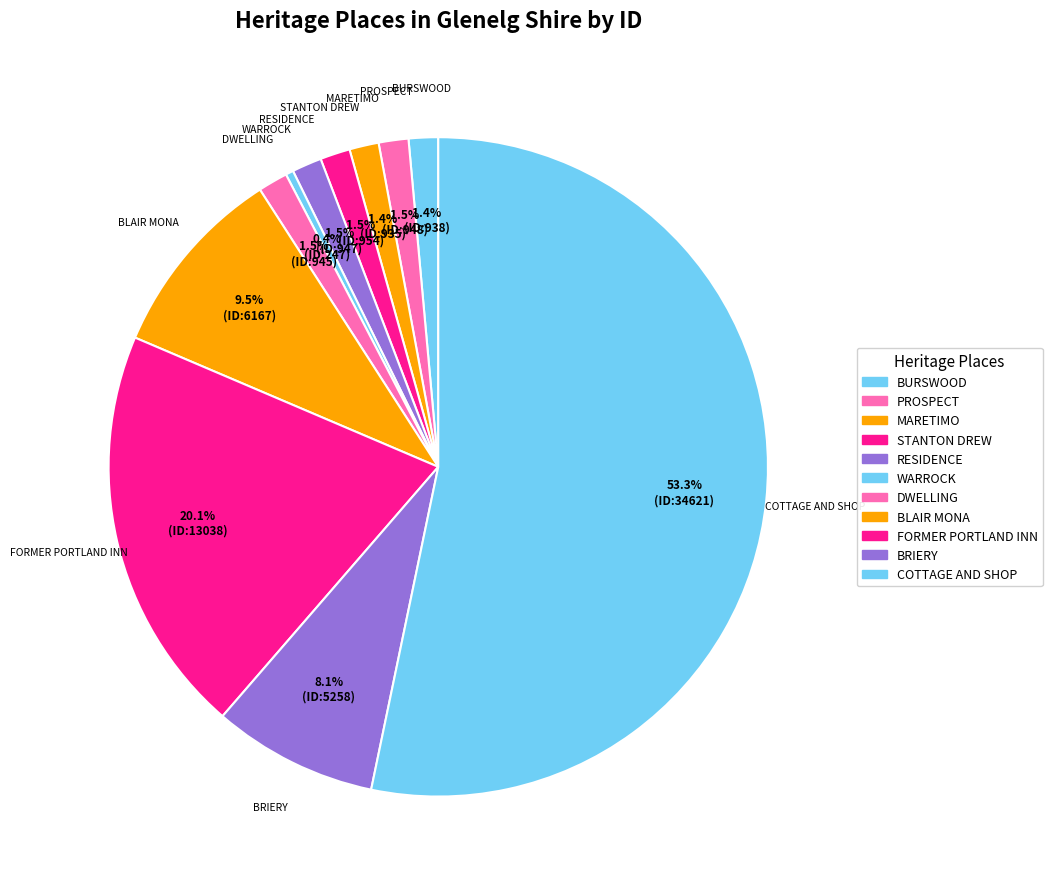

Count the number of slices in the pie.

11